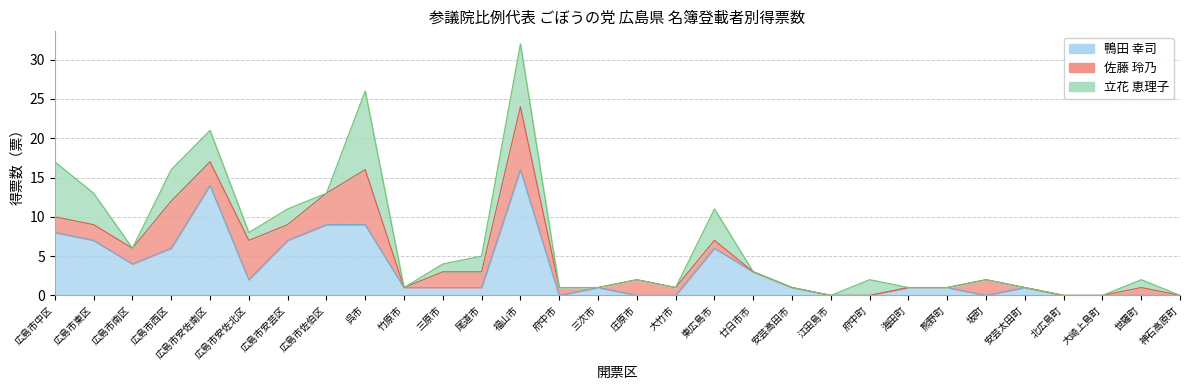

Which series has the largest total across all categories?

鴨田 幸司